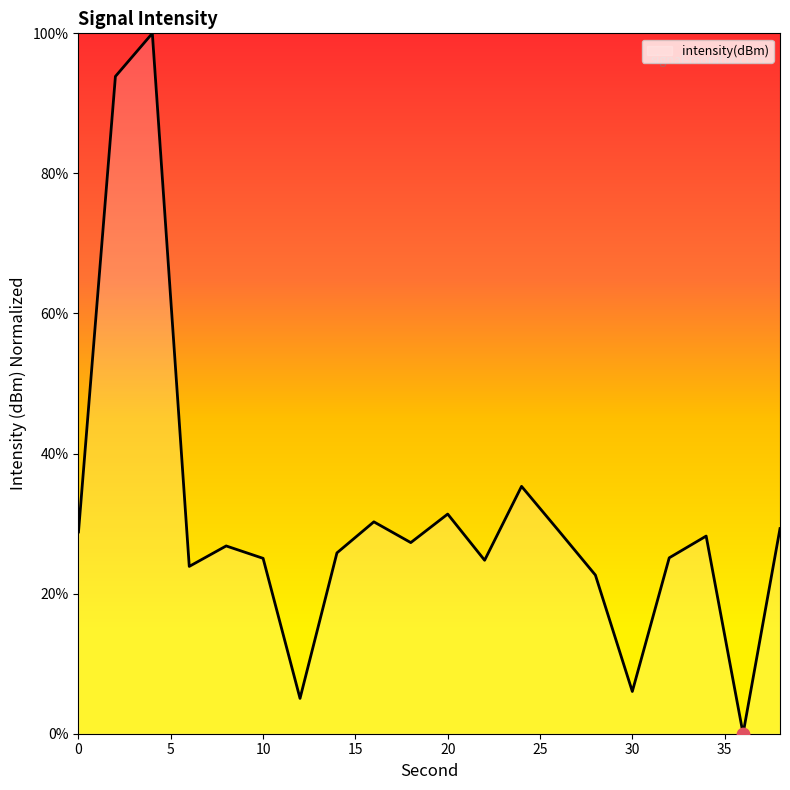

What is the greatest value displayed?

100.0